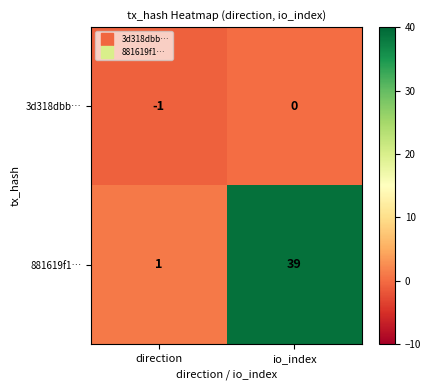

At which label is 881619f1… closest to 20?

direction